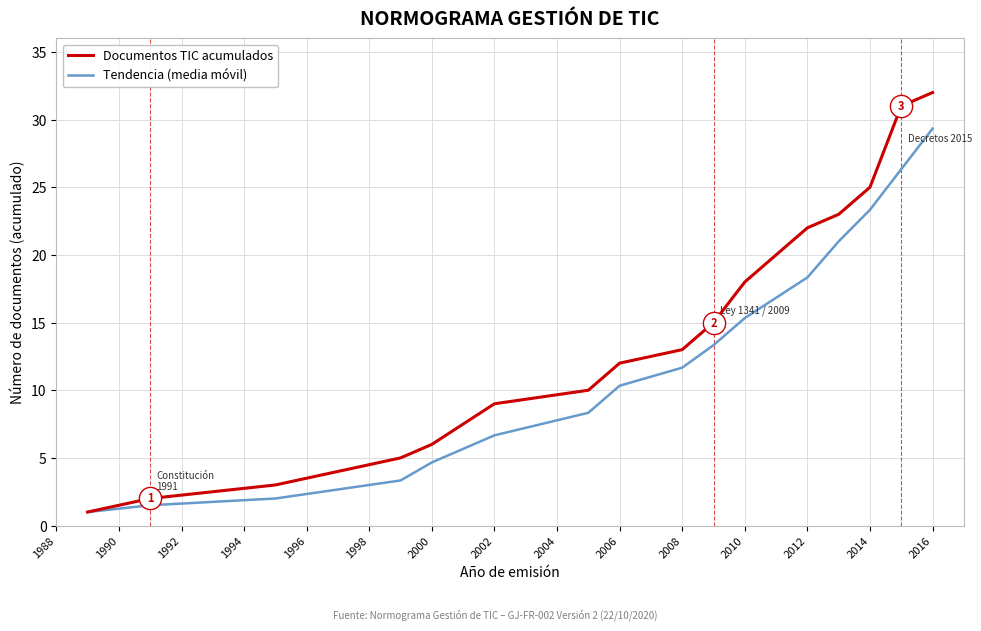

Rank the series by their maximum value, from lowest to highest.

Tendencia (media móvil), Documentos TIC acumulados